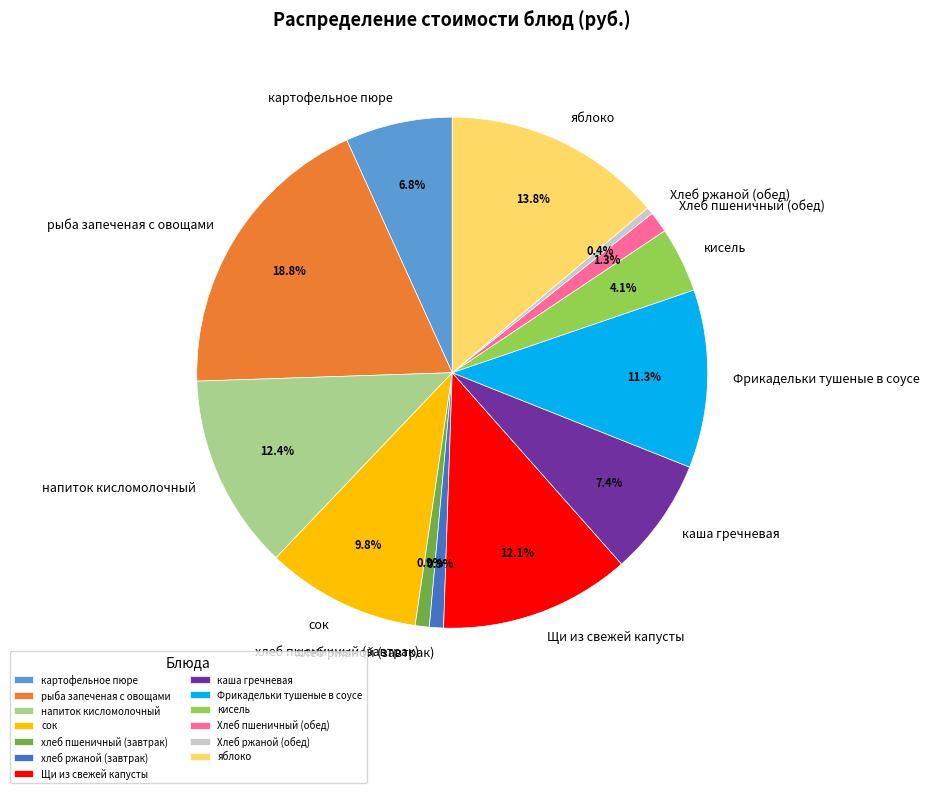

Is it true that Хлеб пшеничный (обед) is 1% of the pie?

True